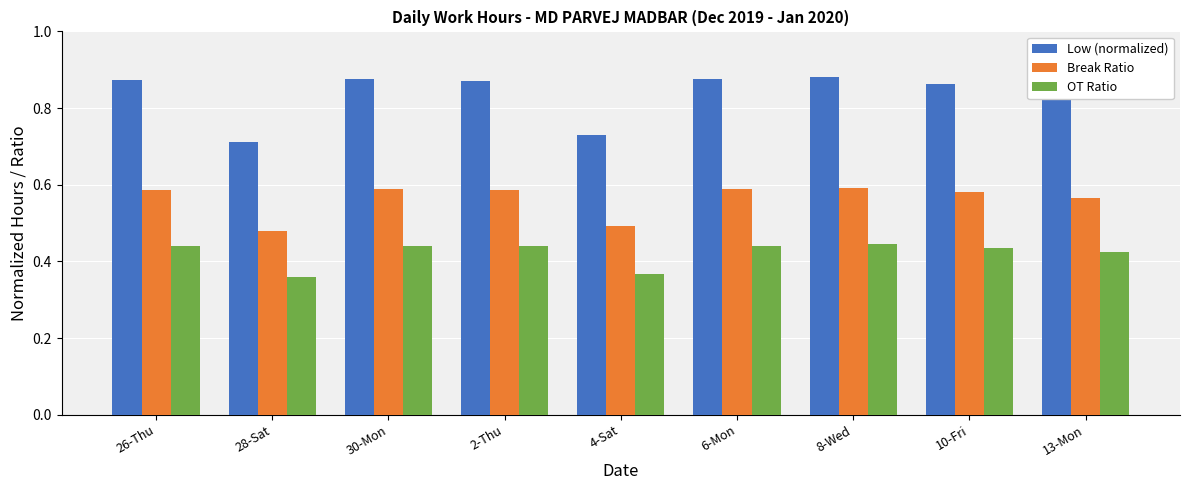

The Low (normalized) series shows 0.6 at 26-Thu. True or false?

False